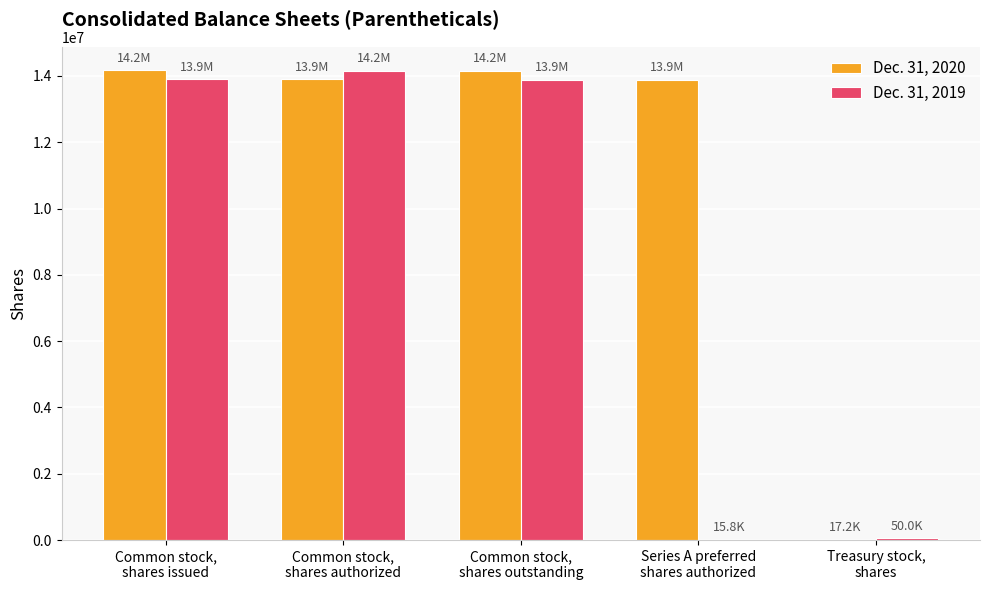

What is the maximum value shown in the chart?

14174237